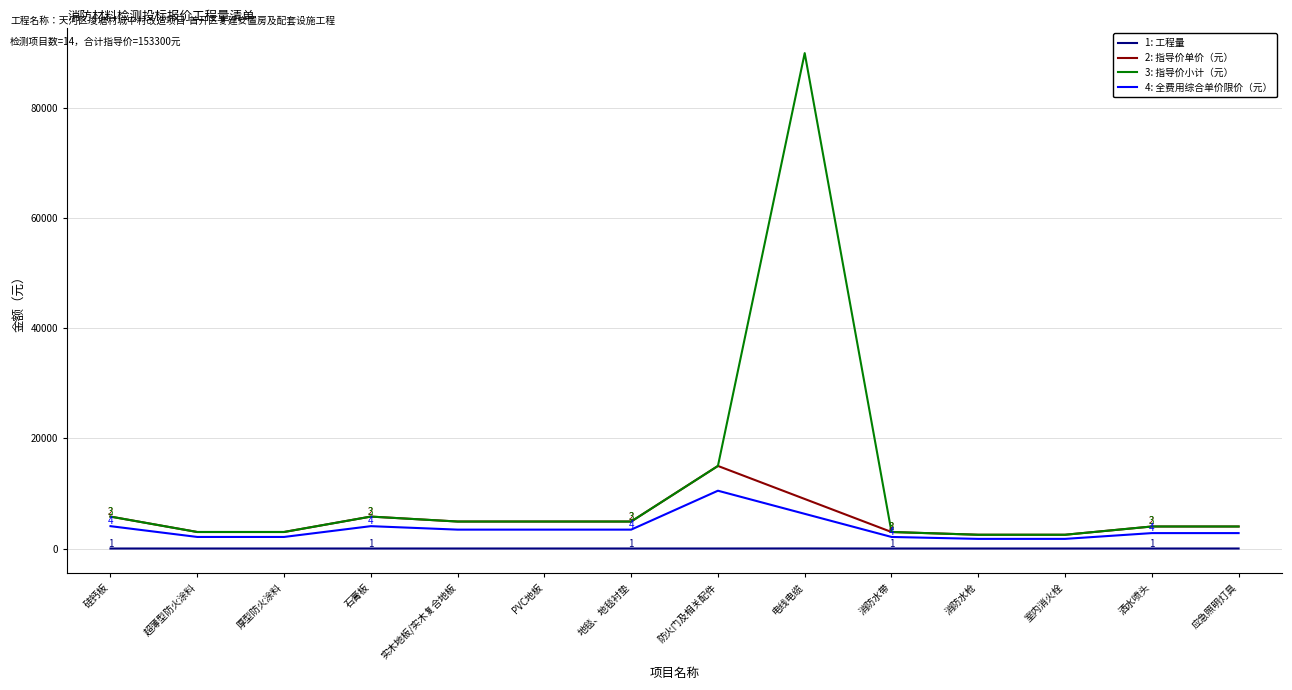

How many lines are shown in the chart?

4